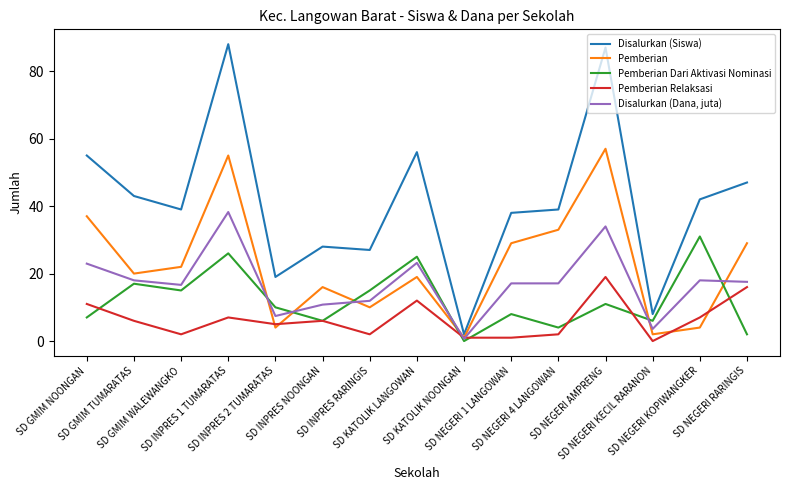

Which series has the largest total across all categories?

Disalurkan (Siswa)